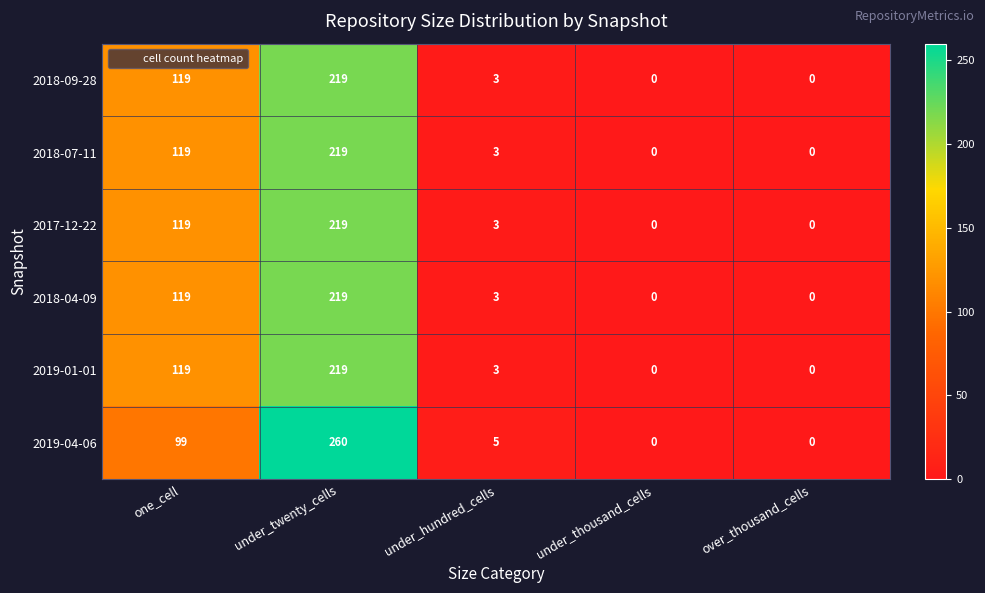

The 2018-04-09 series shows 119 at one_cell. True or false?

True